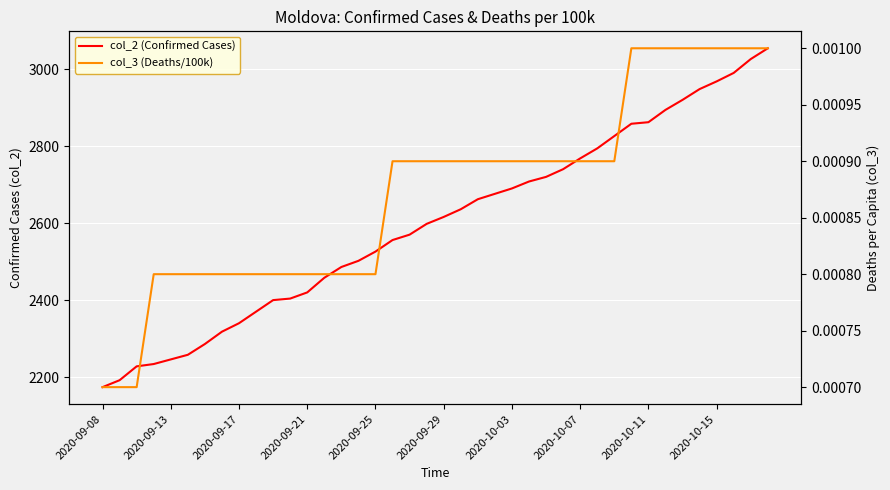

Is it true that col_2 (Confirmed Cases) equals 2404.0 at 11?

True